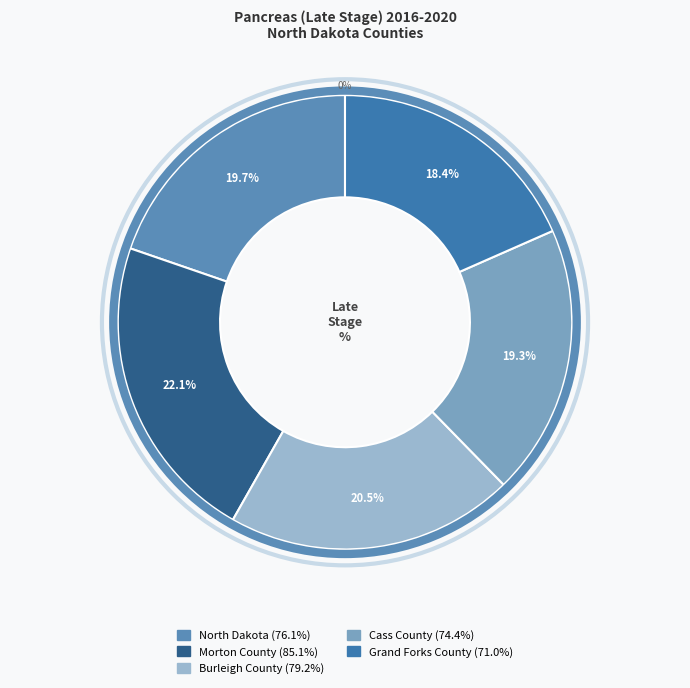

Is it true that Morton County is 31% of the pie?

False